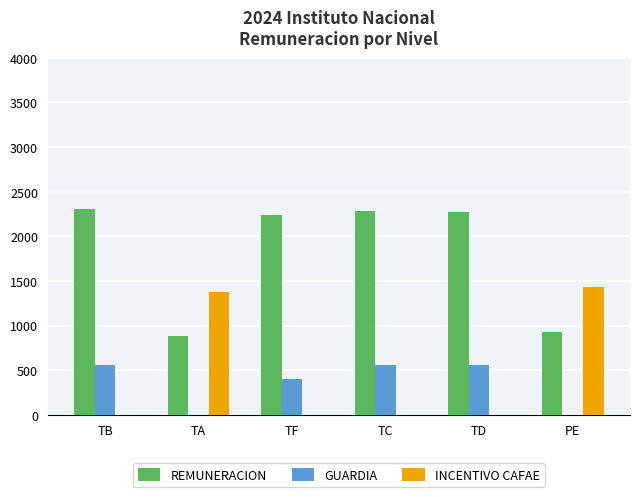

What is the sum of the REMUNERACION values at TA and TC?

3167.2